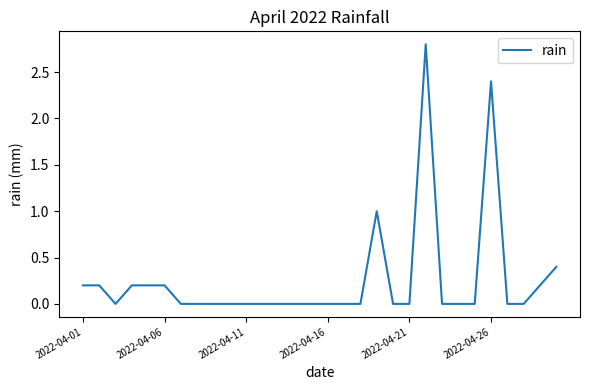

How many distinct data groups are displayed?

1